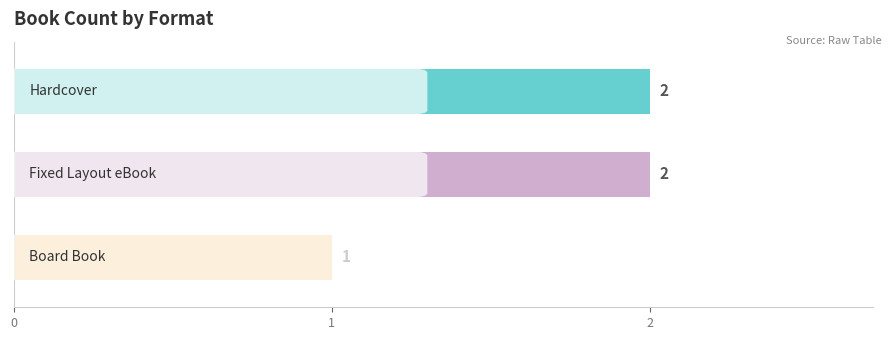

Are the bars grouped side by side (vs. stacked)?

No